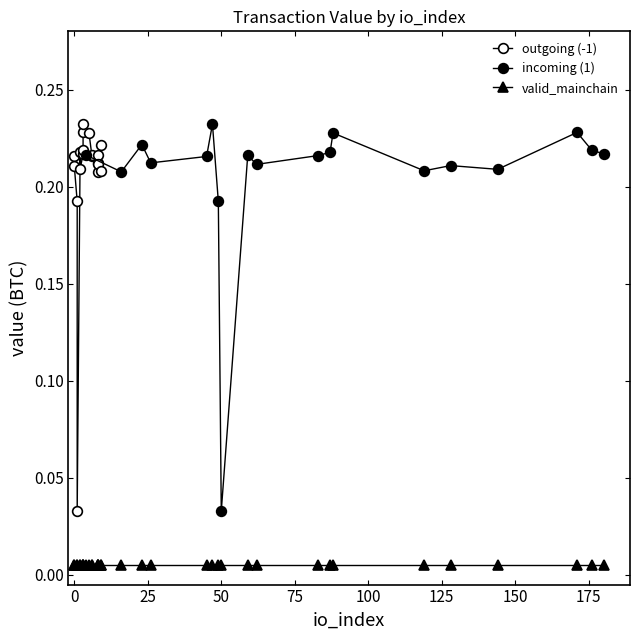

True or false: incoming (1) has more than 0 interior local peaks.

True